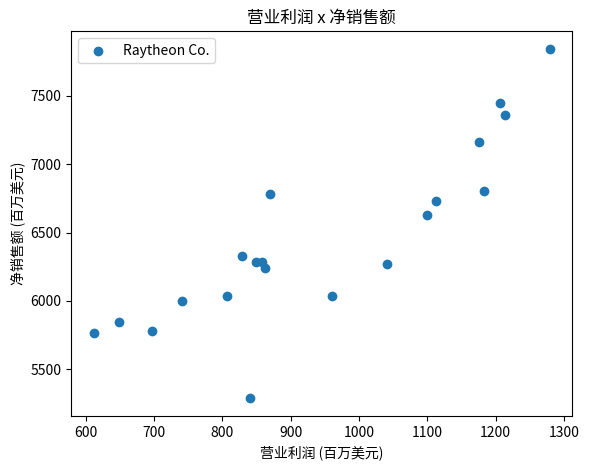

What is the range of X values (max minus min)?

667